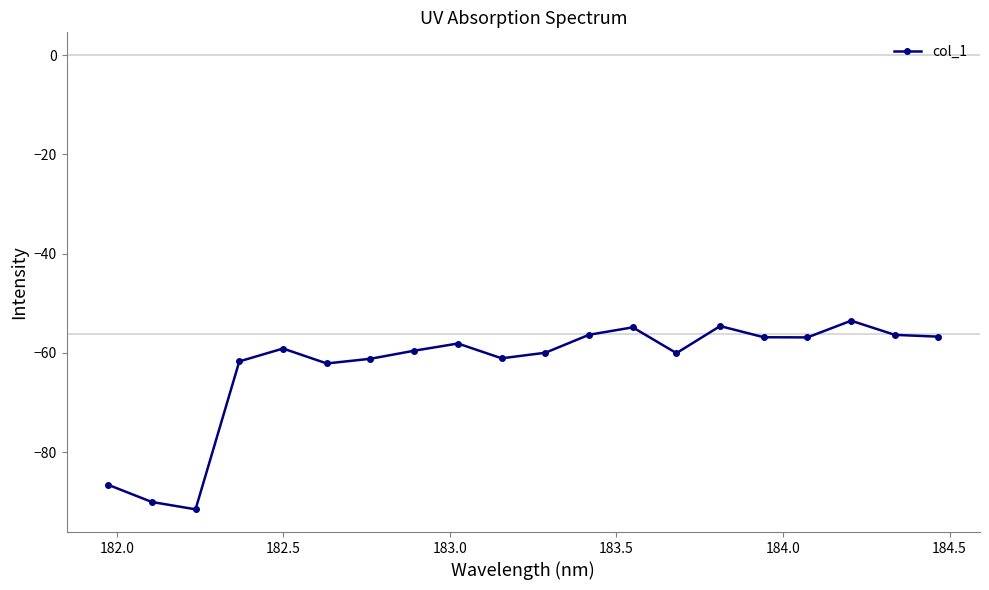

True or false: the data has more than 1 interior local peaks.

True